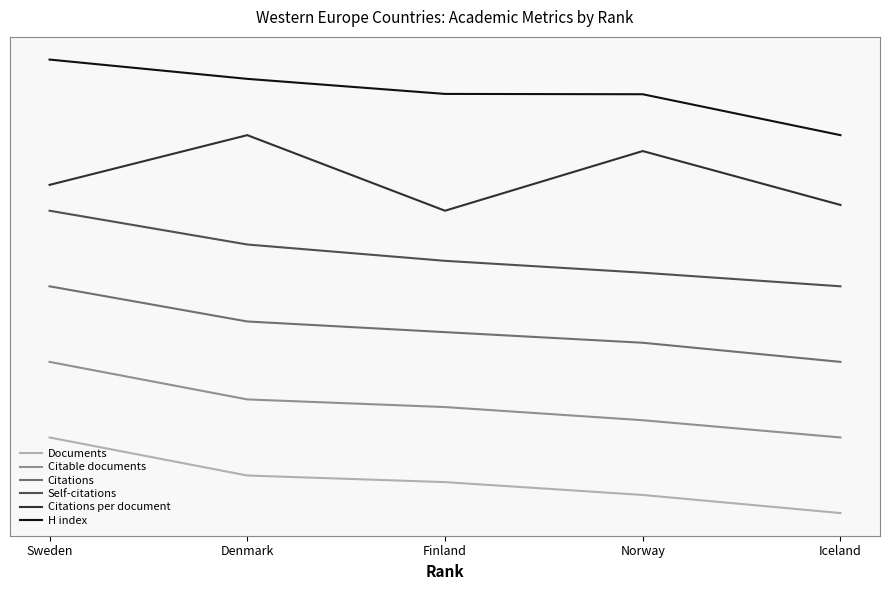

List the series in order of their overall mean, highest first.

H index, Citations per document, Self-citations, Citations, Citable documents, Documents